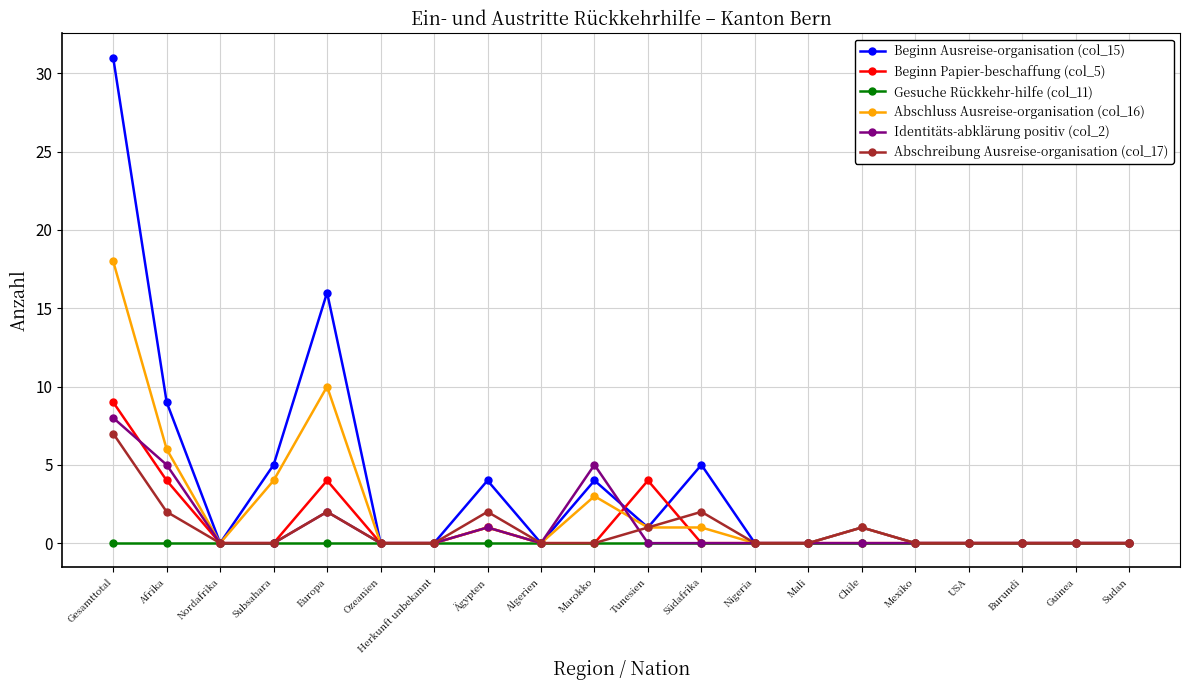

At which category is the sum across all series the highest?

Gesamttotal